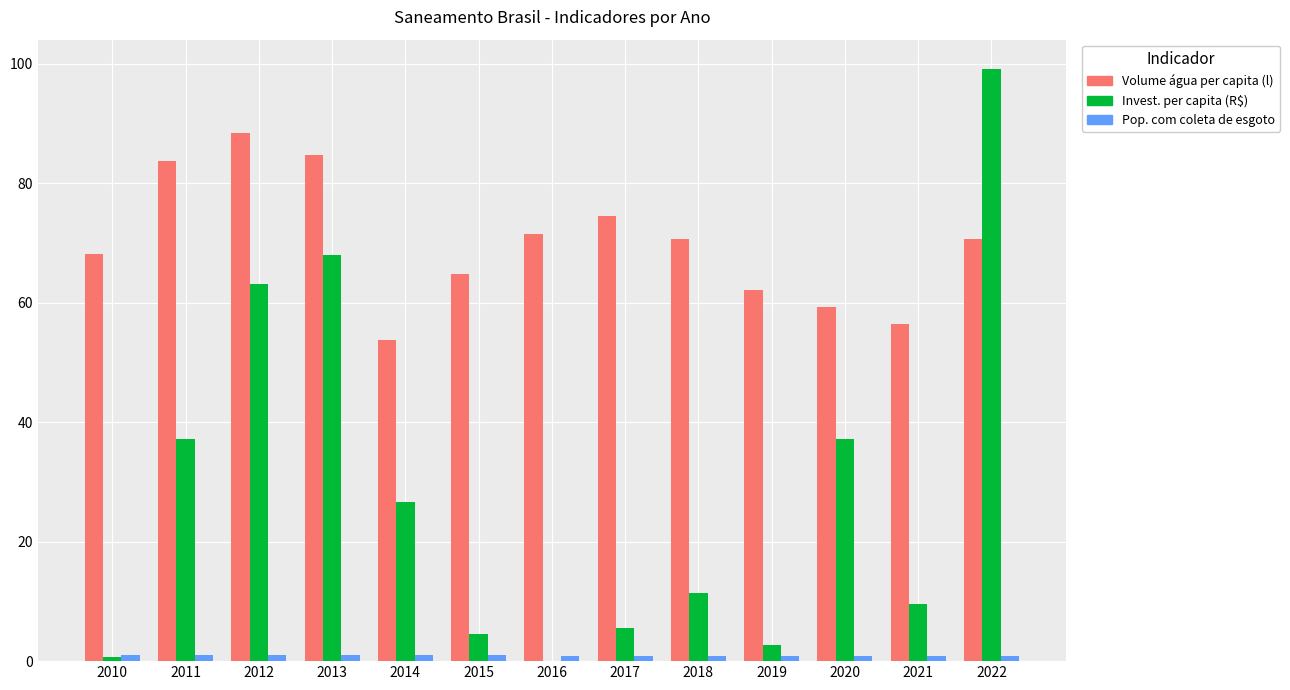

At which category does the chart reach its peak across all series?

2022